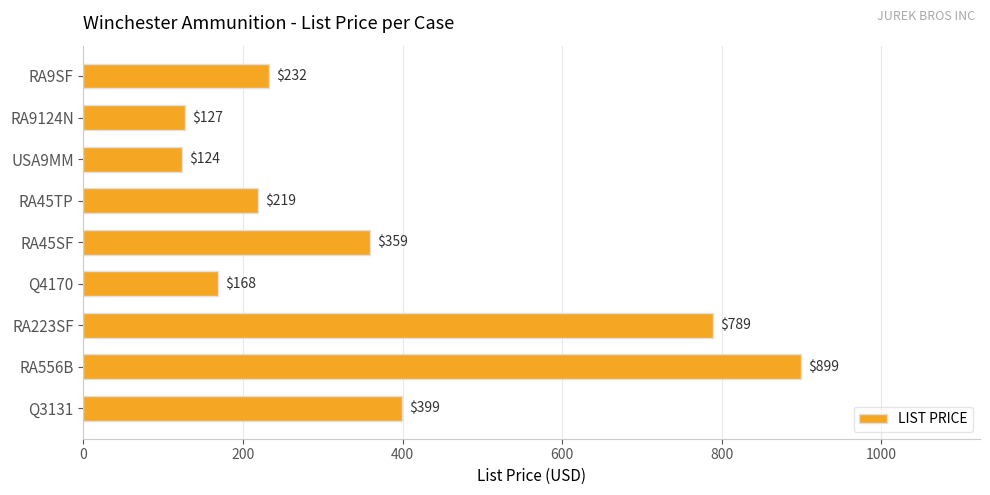

The chart shows a value of 235 at Q4170. True or false?

False